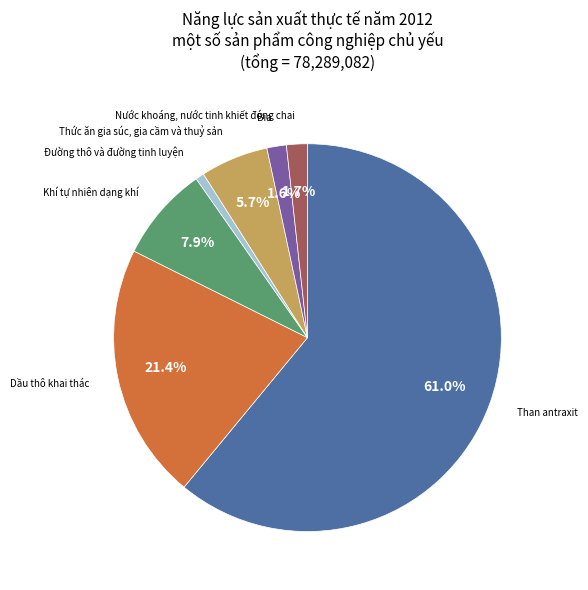

Count the number of slices in the pie.

7